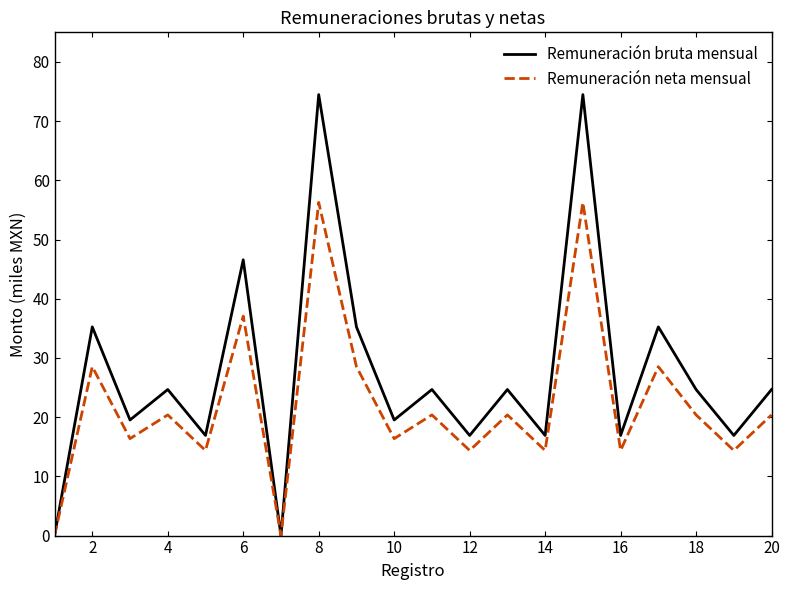

In Remuneración neta mensual, how many points are lower than both neighbors (excluding endpoints)?

8